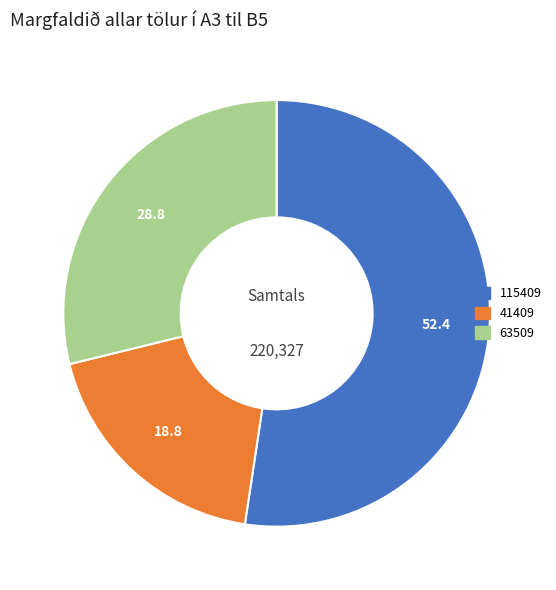

Combined, do 115409 and 63509 account for over 50%?

Yes